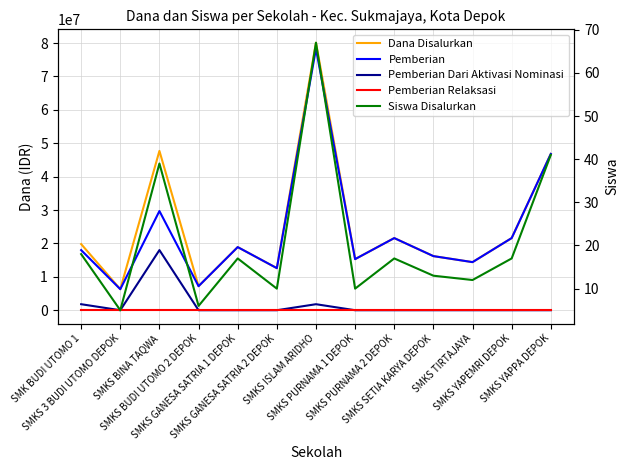

Is the value of Siswa Disalurkan at SMKS GANESA SATRIA 1 DEPOK greater than the value of Pemberian Dari Aktivasi Nominasi at SMKS PURNAMA 1 DEPOK?

Yes